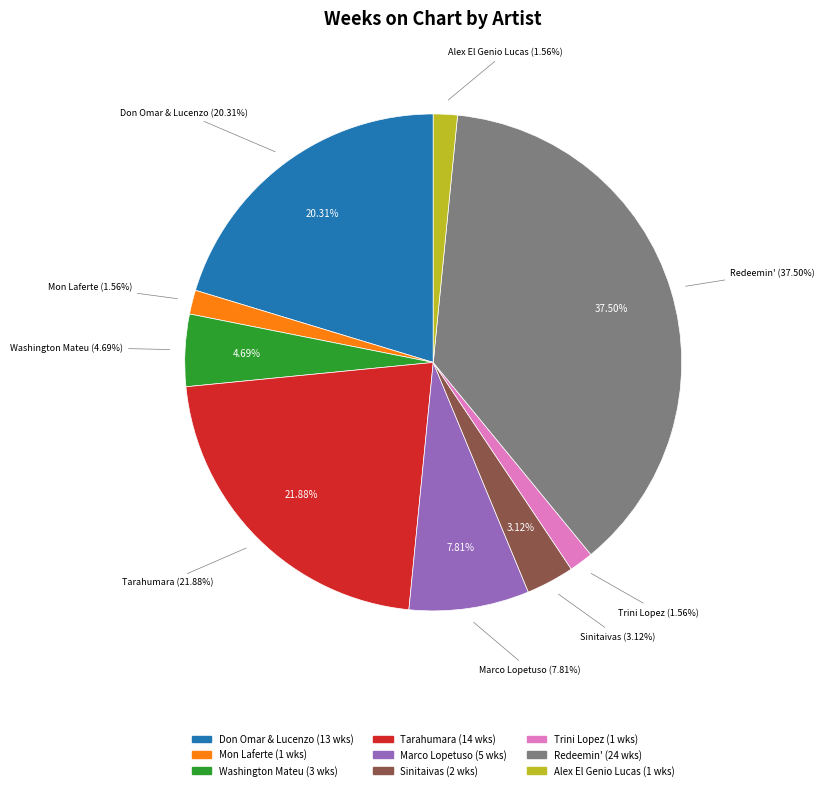

Rank the categories by value from lowest to highest.

Mon Laferte, Trini Lopez, Alex El Genio Lucas, Sinitaivas, Washington Mateu, Marco Lopetuso, Don Omar & Lucenzo, Tarahumara, Redeemin'